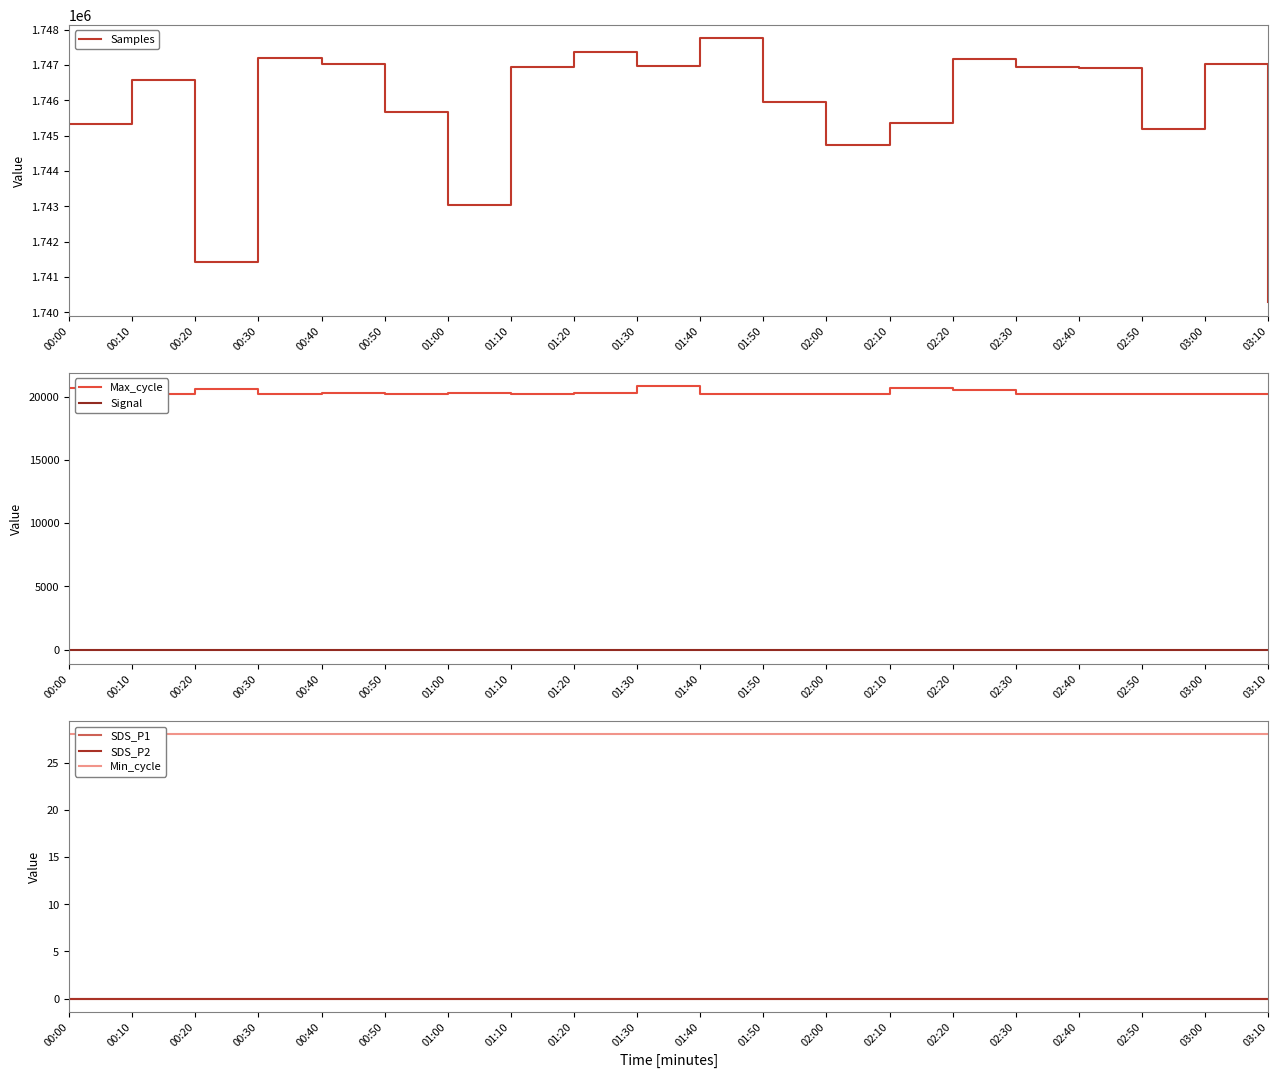

List the labels in order of Min_cycle value, largest first.

00:00, 00:10, 00:20, 00:30, 00:40, 00:50, 01:00, 01:10, 01:20, 01:30, 01:40, 01:50, 02:00, 02:10, 02:20, 02:30, 02:40, 02:50, 03:00, 03:10